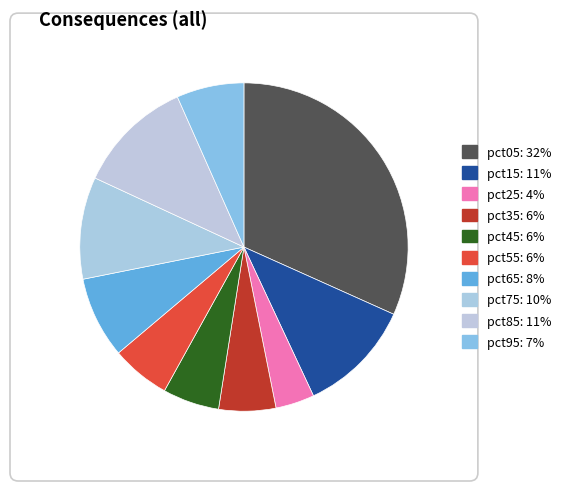

Is it true that pct65 is 20% of the pie?

False